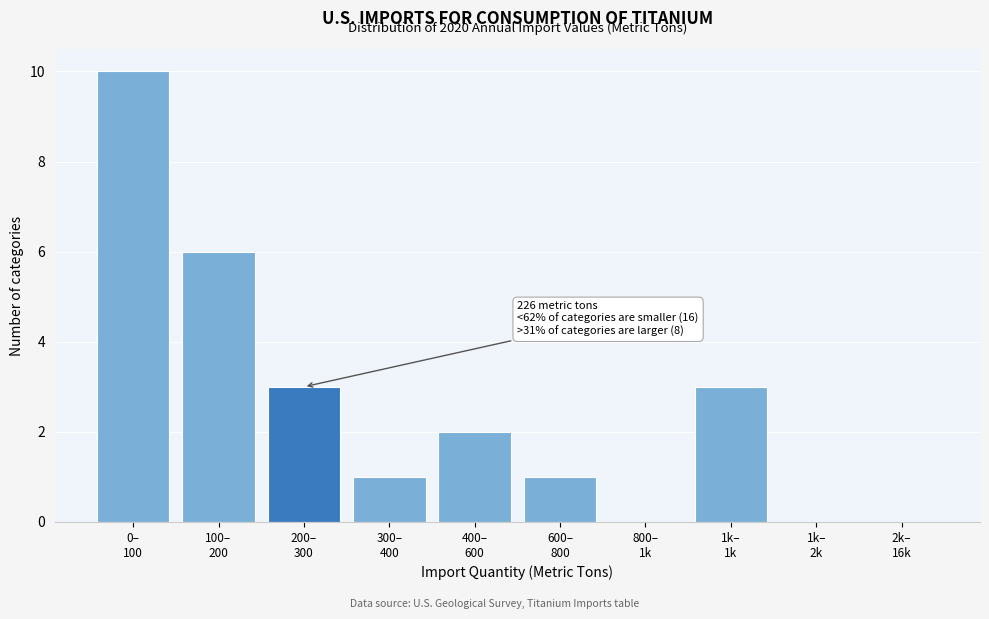

What is the sum of all values?

26